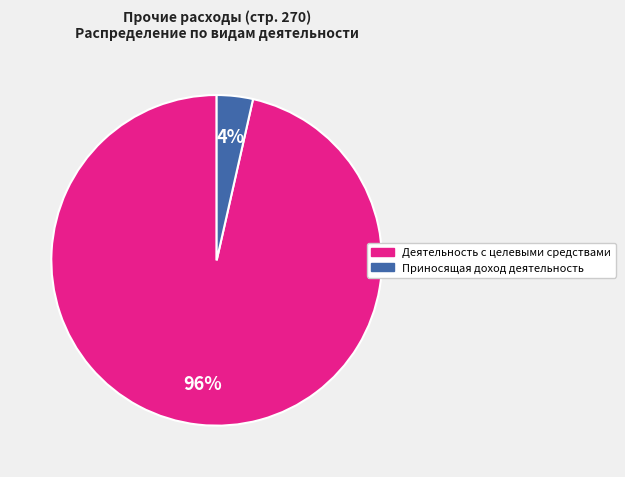

How many slices are in this pie chart?

2